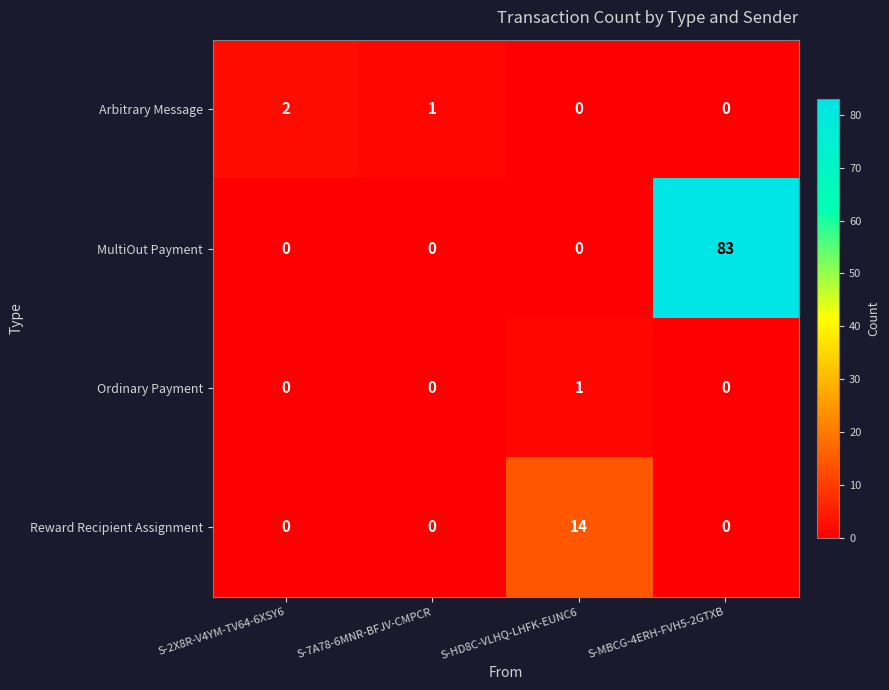

How many data points in MultiOut Payment are above 0?

1